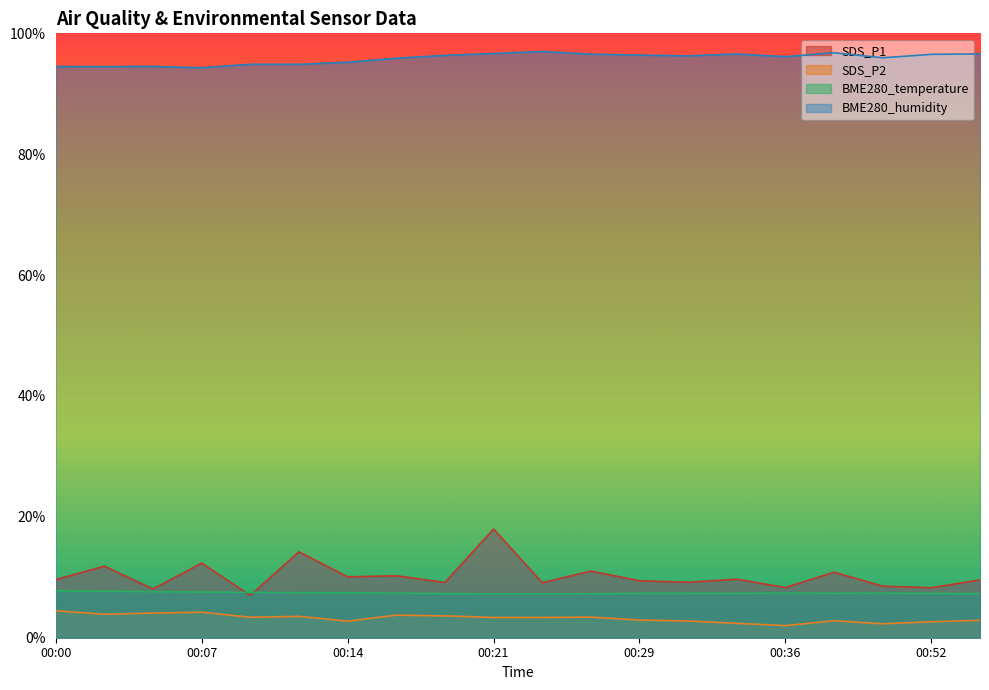

True or false: BME280_temperature and SDS_P2 intersect in this chart.

False